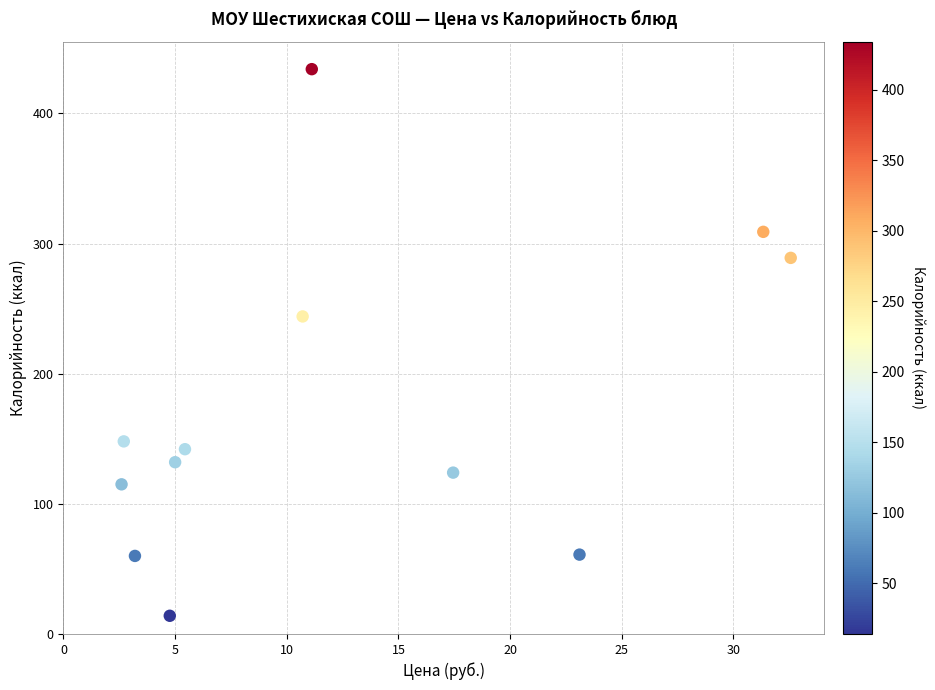

What is the range of Y values (max minus min)?

420